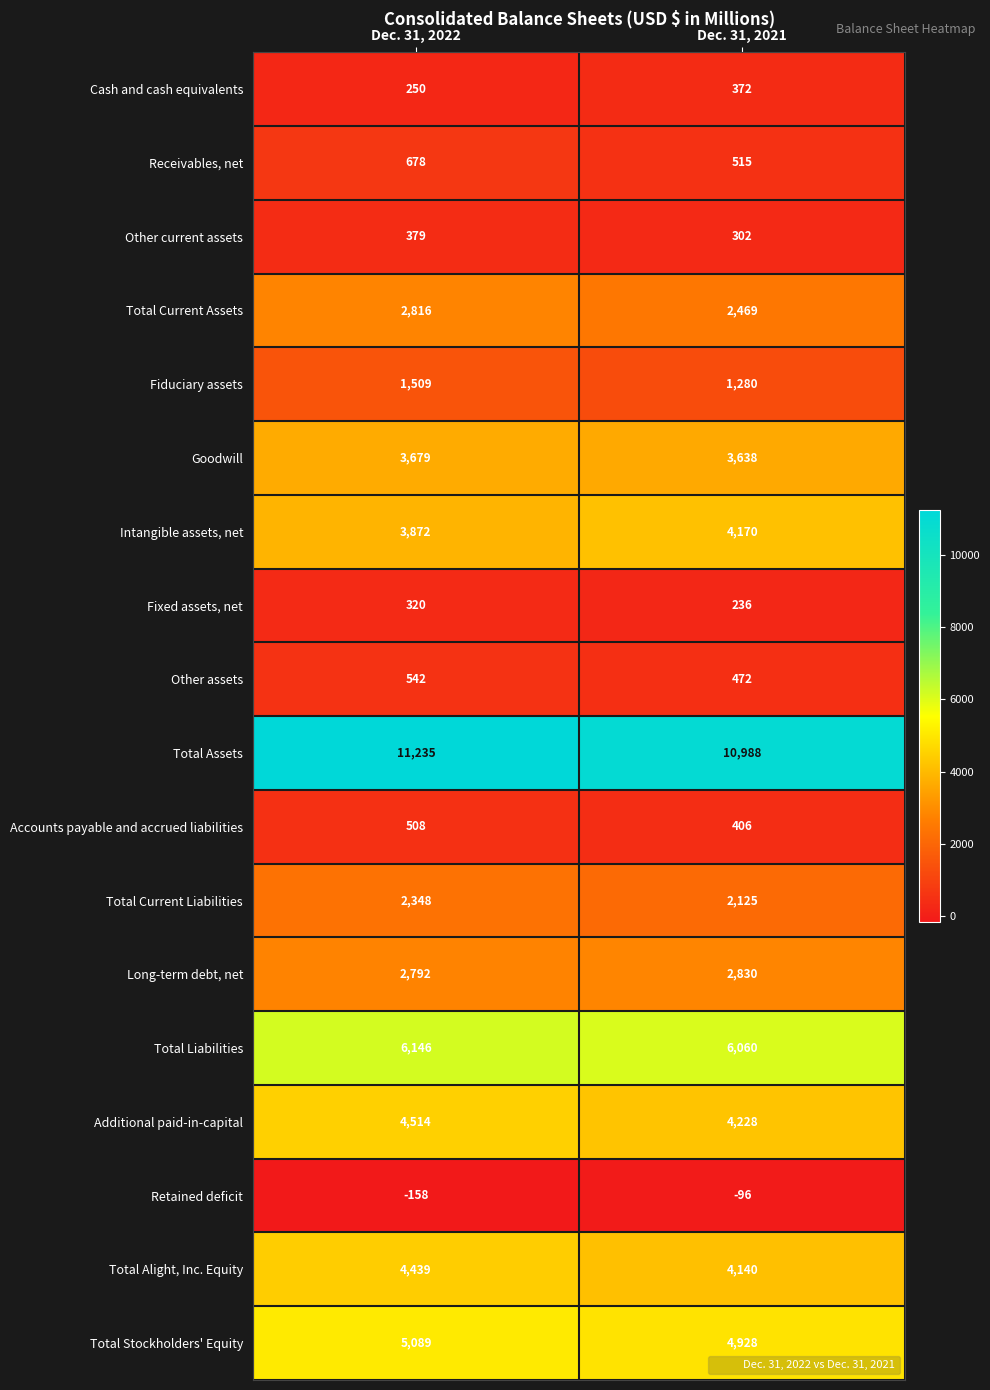

Is it true that Total Alight, Inc. Equity equals 6391 at Dec. 31, 2022?

False